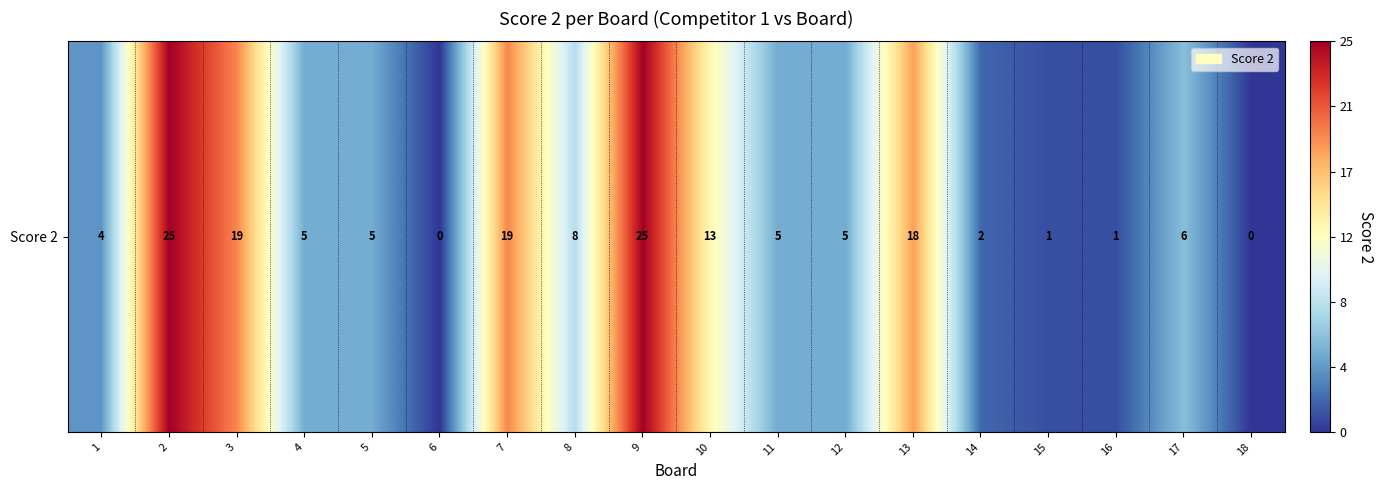

The chart shows a value of 2 at 14. True or false?

True